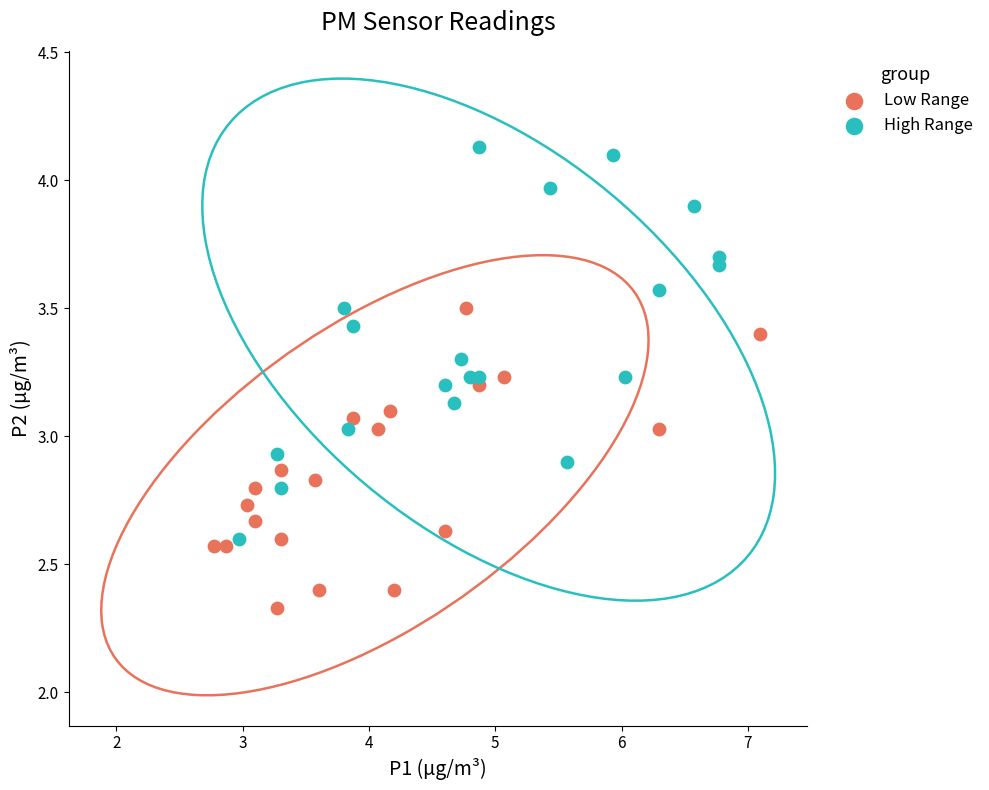

Which series has the largest Y range (max minus min)?

High Range